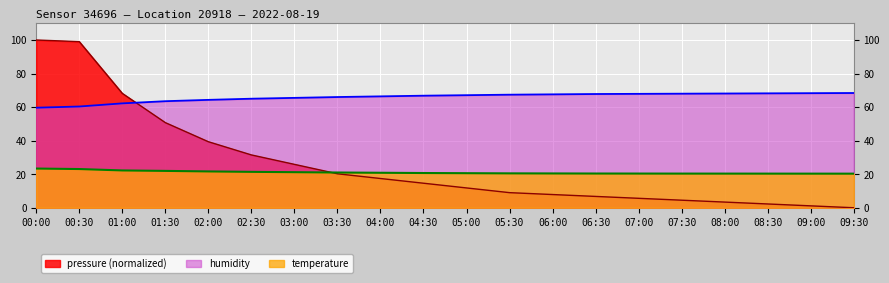

What is the label of the 12th point from the right?

04:00